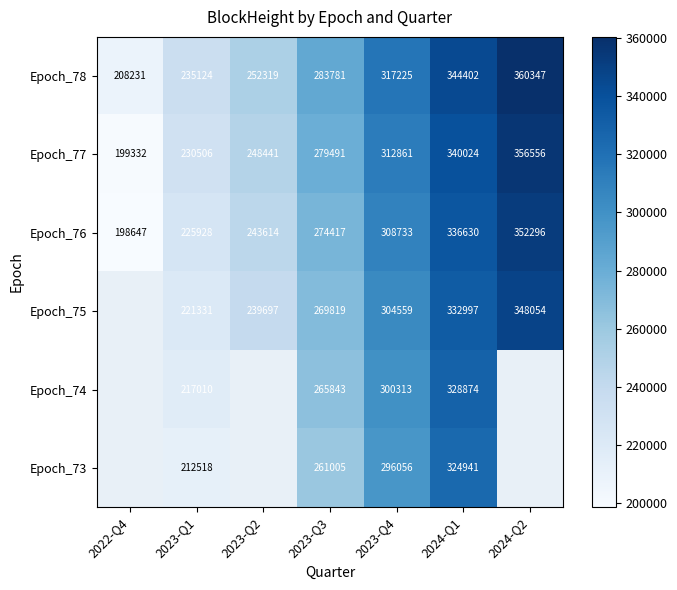

Rank the series by their maximum value, from highest to lowest.

Epoch_78, Epoch_77, Epoch_76, Epoch_75, Epoch_74, Epoch_73